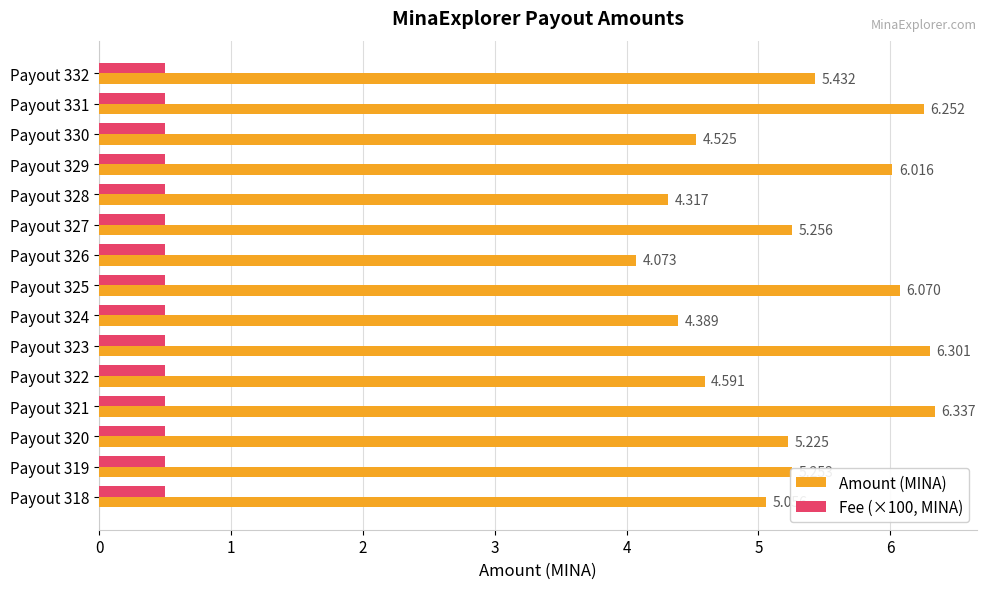

Between Payout 331 and Payout 327, which series saw the biggest shift?

Amount (MINA)